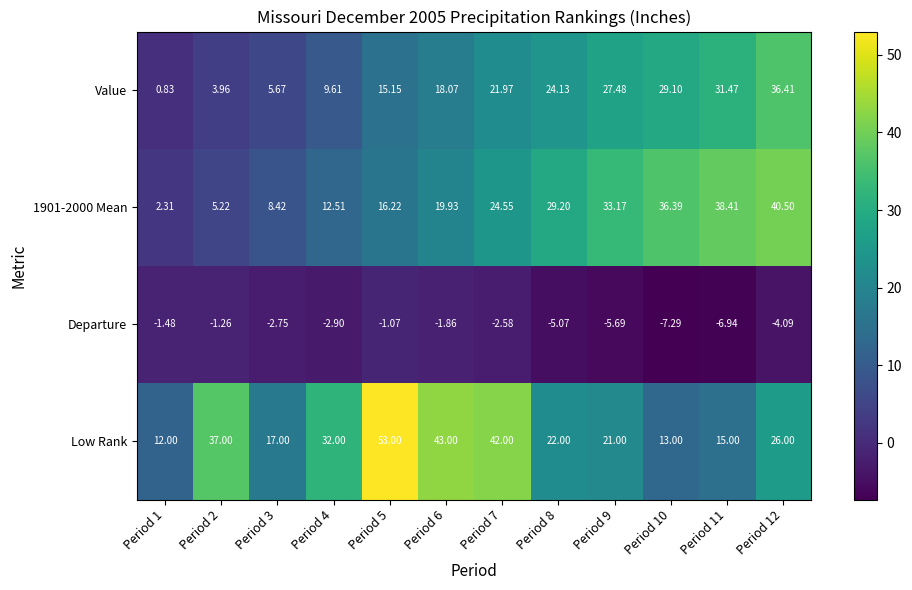

Which series has the largest range (max minus min)?

Low Rank